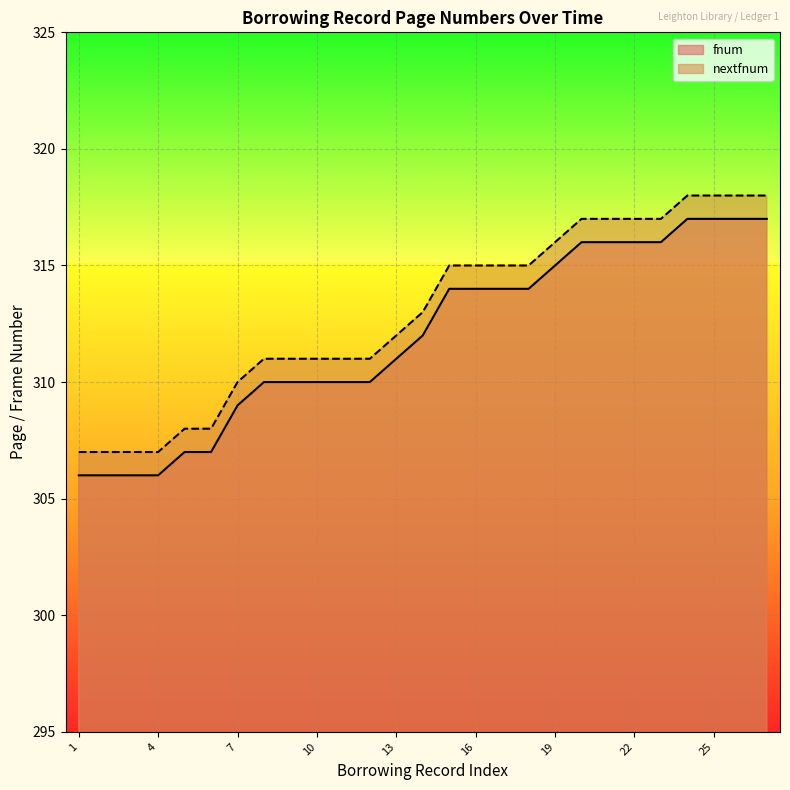

What is the sum of the fnum values at 9 and 3?

616